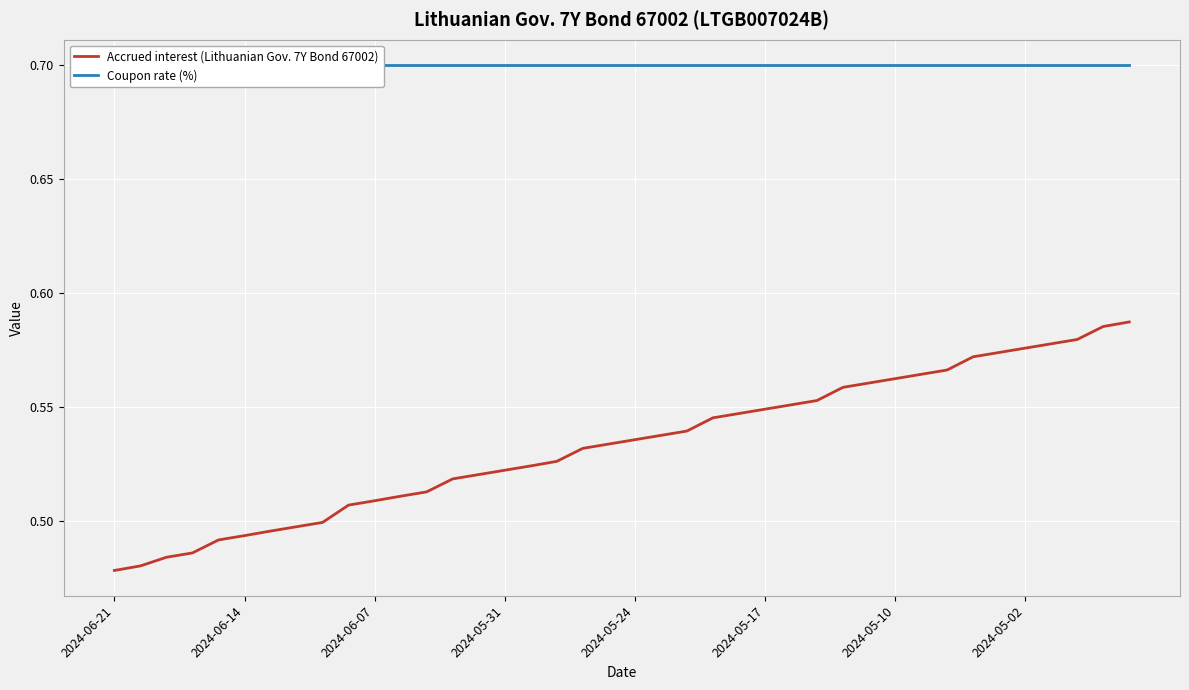

Where is Coupon rate (%) nearest to the value 0?

2024-06-21